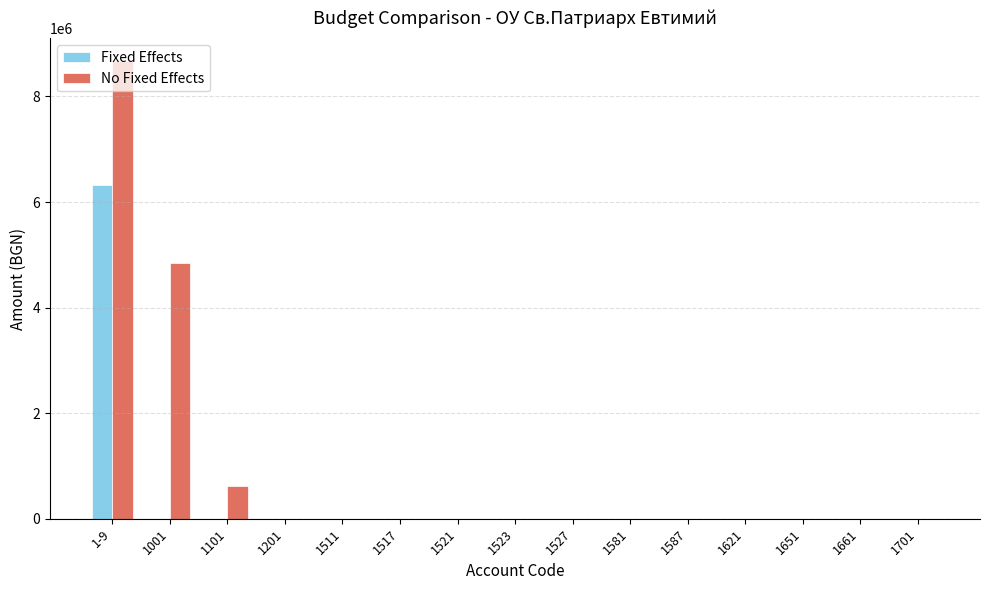

What is the total value across all series at 1-9?

14991111.4